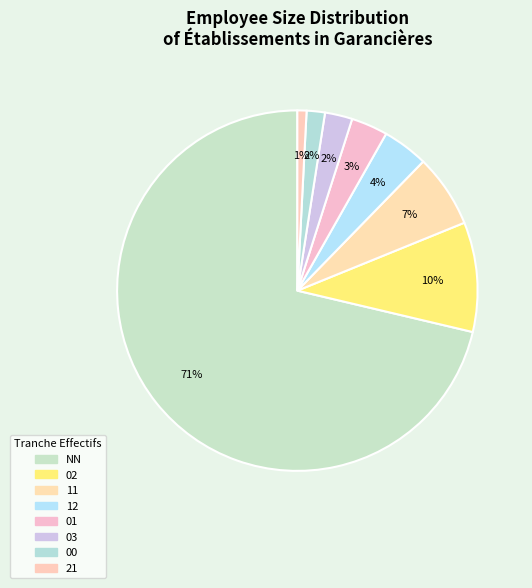

Rank the categories by value from highest to lowest.

NN, 02, 11, 12, 01, 03, 00, 21